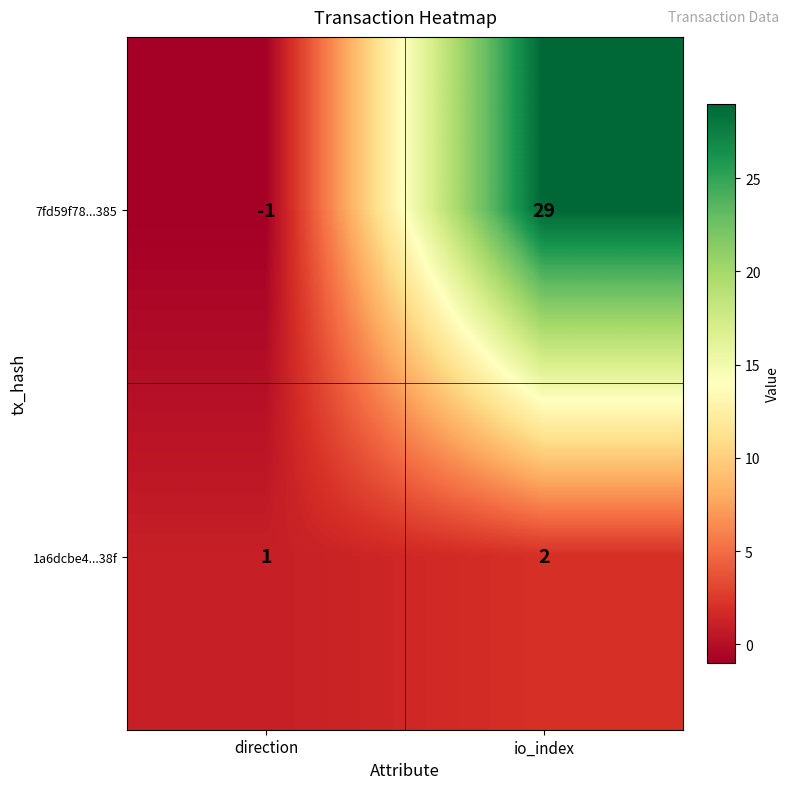

Reading left to right, extract all data points from this chart.

7fd59f78...385: direction=-1	io_index=29
1a6dcbe4...38f: direction=1	io_index=2